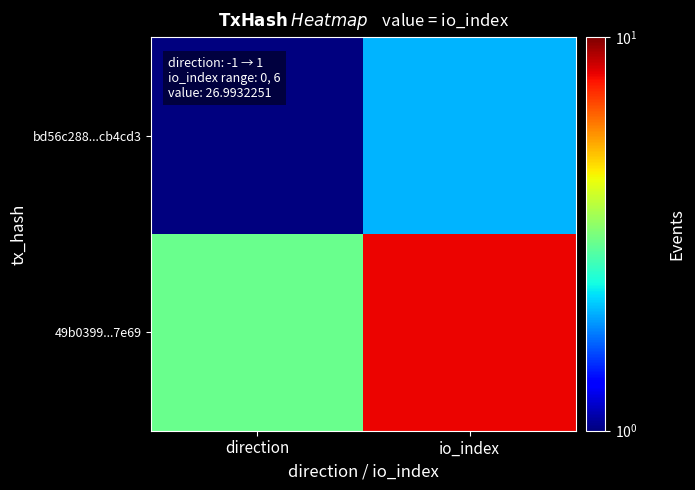

List the series in order of their peak value, lowest first.

bd56c288...cb4cd3, 49b0399...7e69